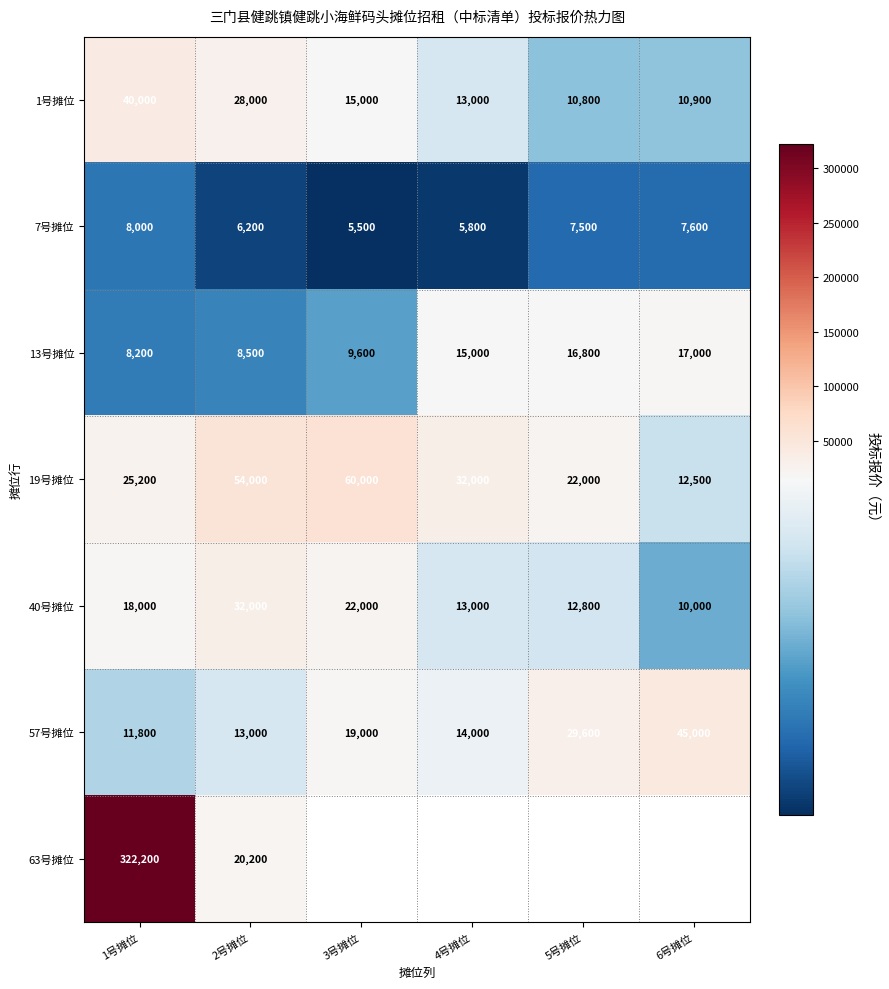

What is the average value of the 57号摊位 series?

22067